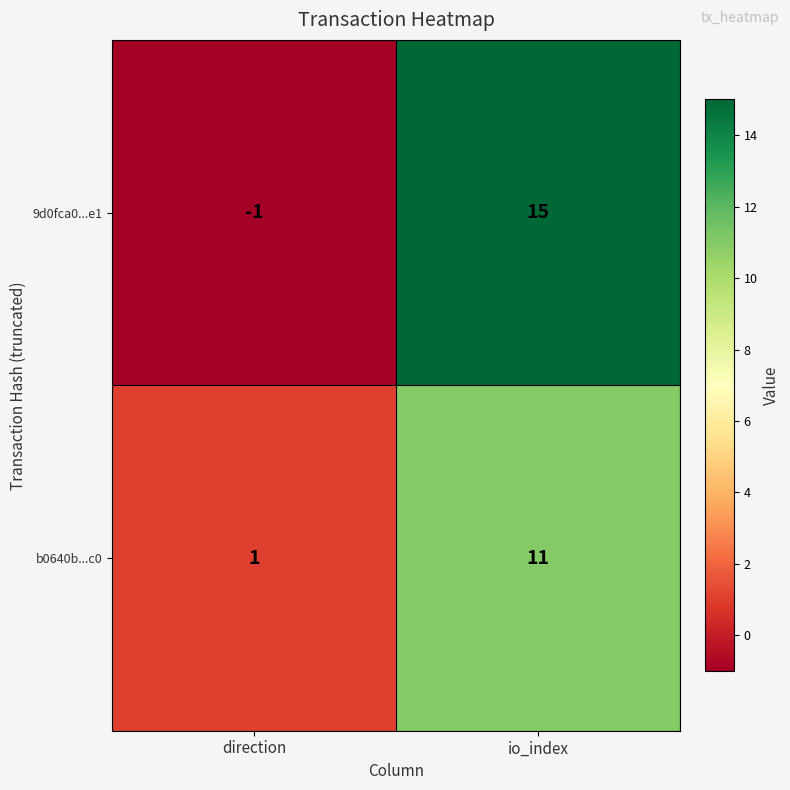

At which label is 9d0fca0...e1 closest to 7?

direction